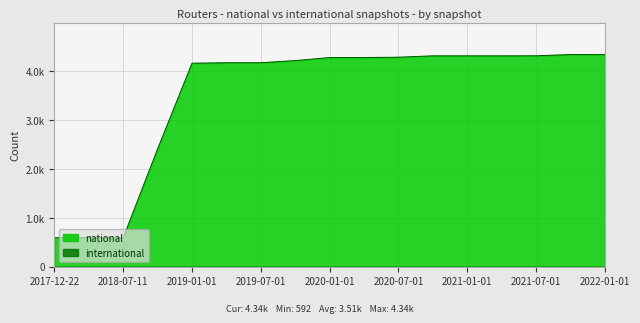

Rank the categories by value from lowest to highest.

2017-12-22, 2018-04-09, 2018-07-11, 2018-09-28, 2019-01-01, 2019-04-06, 2019-07-01, 2019-10-09, 2020-01-01, 2020-04-01, 2020-07-01, 2020-10-01, 2021-01-01, 2021-04-01, 2021-07-01, 2021-10-01, 2022-01-01